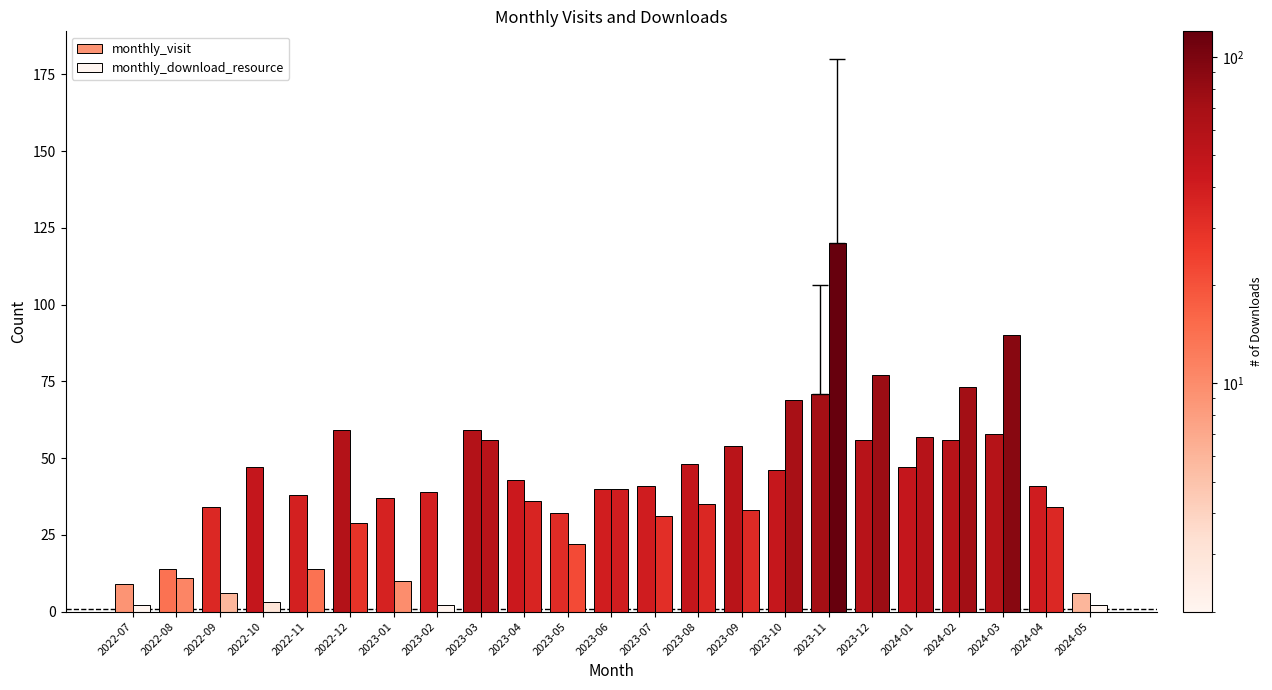

Is it true that monthly_visit equals 64 at 2024-01?

False